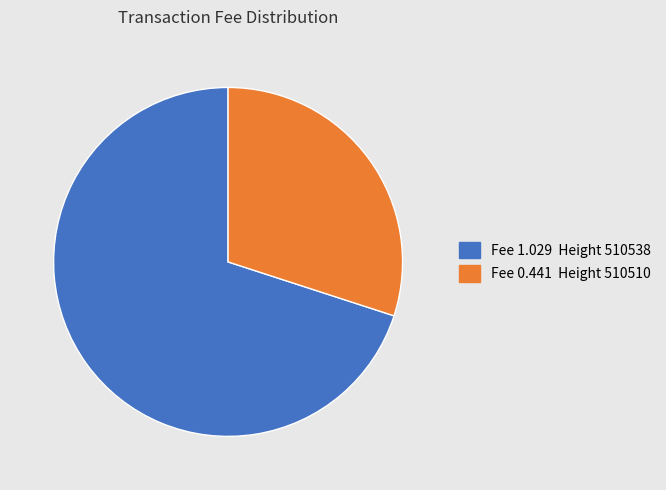

Is there a majority slice in this chart?

Yes